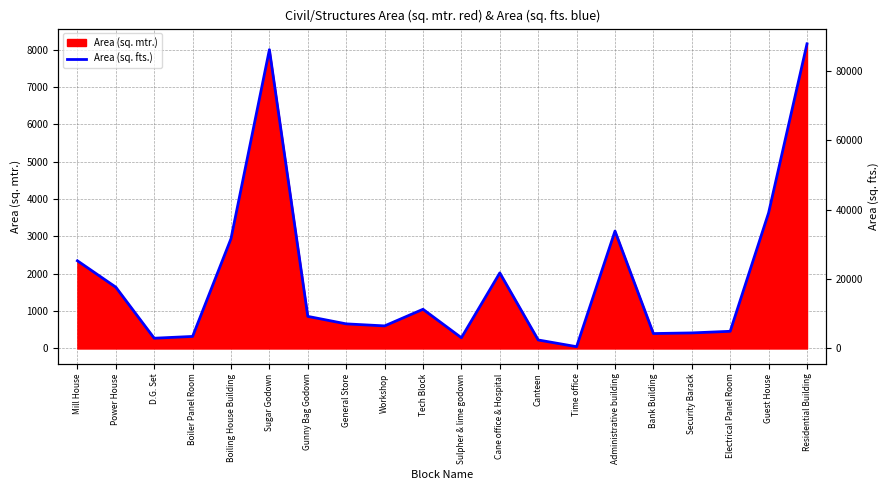

How many values exceed 860?

10